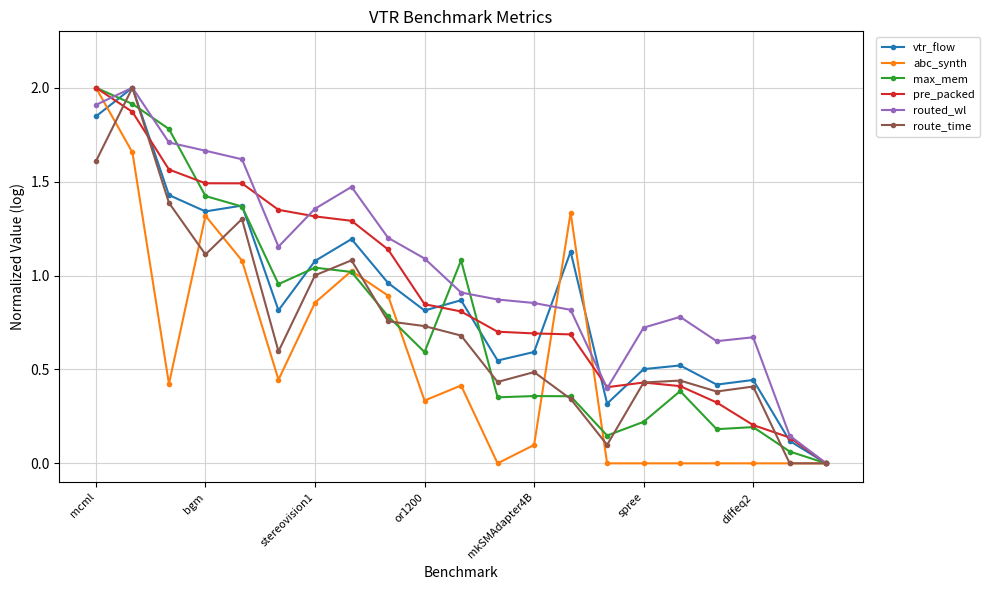

Which series has the largest total across all categories?

routed_wl